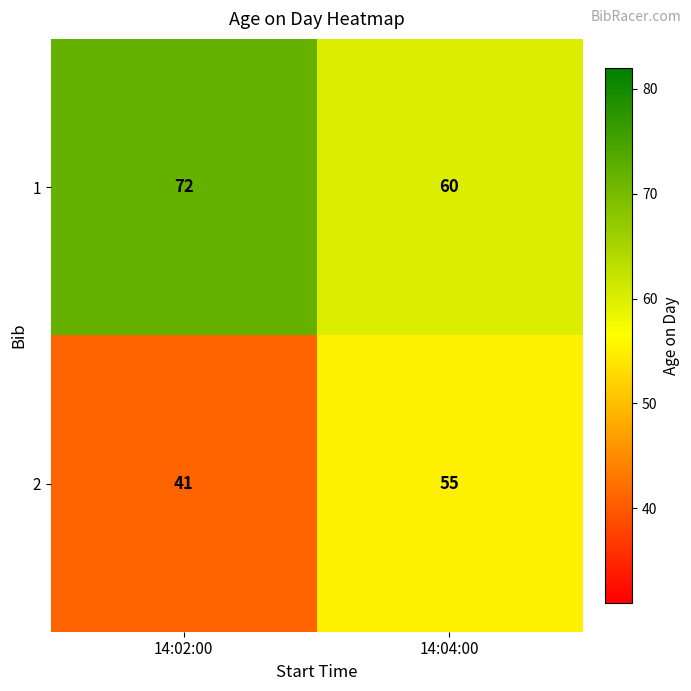

Is the value of 2 at 14:04:00 greater than the value of 1 at 14:02:00?

No